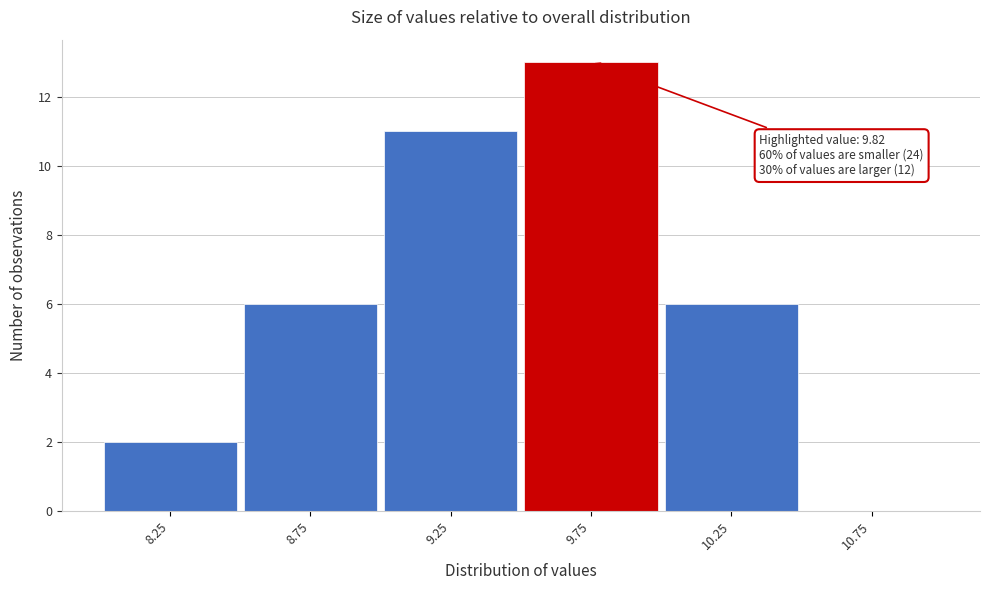

Reading right to left, what are all the values shown in this chart?

10.75=0	10.25=6	9.75=13	9.25=11	8.75=6	8.25=2